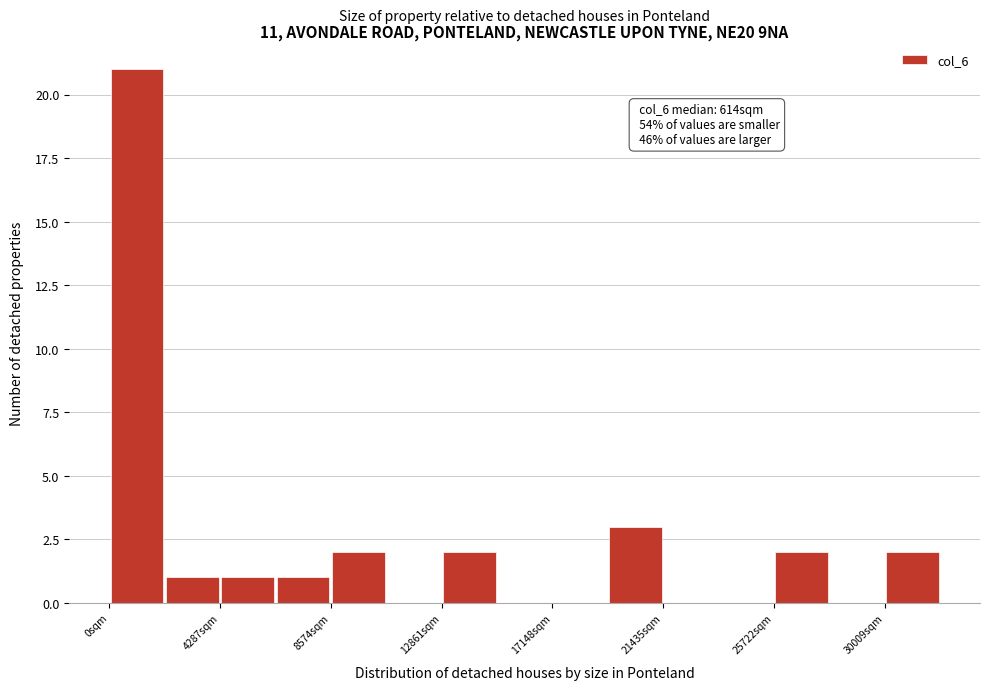

Which range on the x-axis has the tallest bar?

0 to 2000